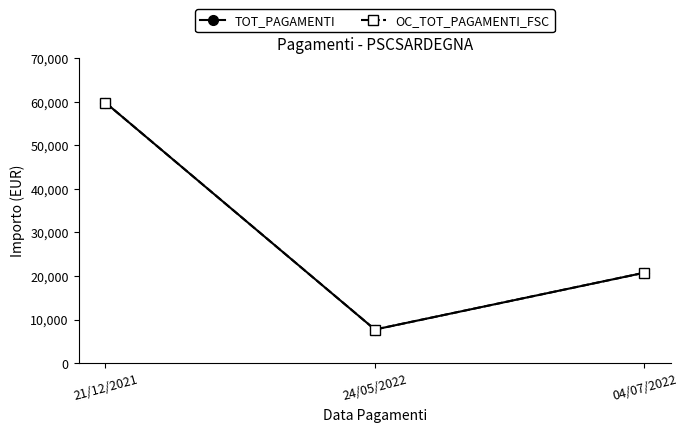

Is this an area chart (filled region under the line)?

No